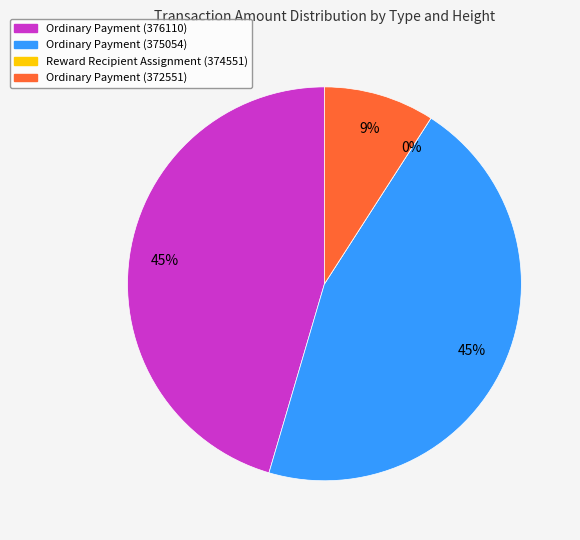

Does any single category account for the majority?

No